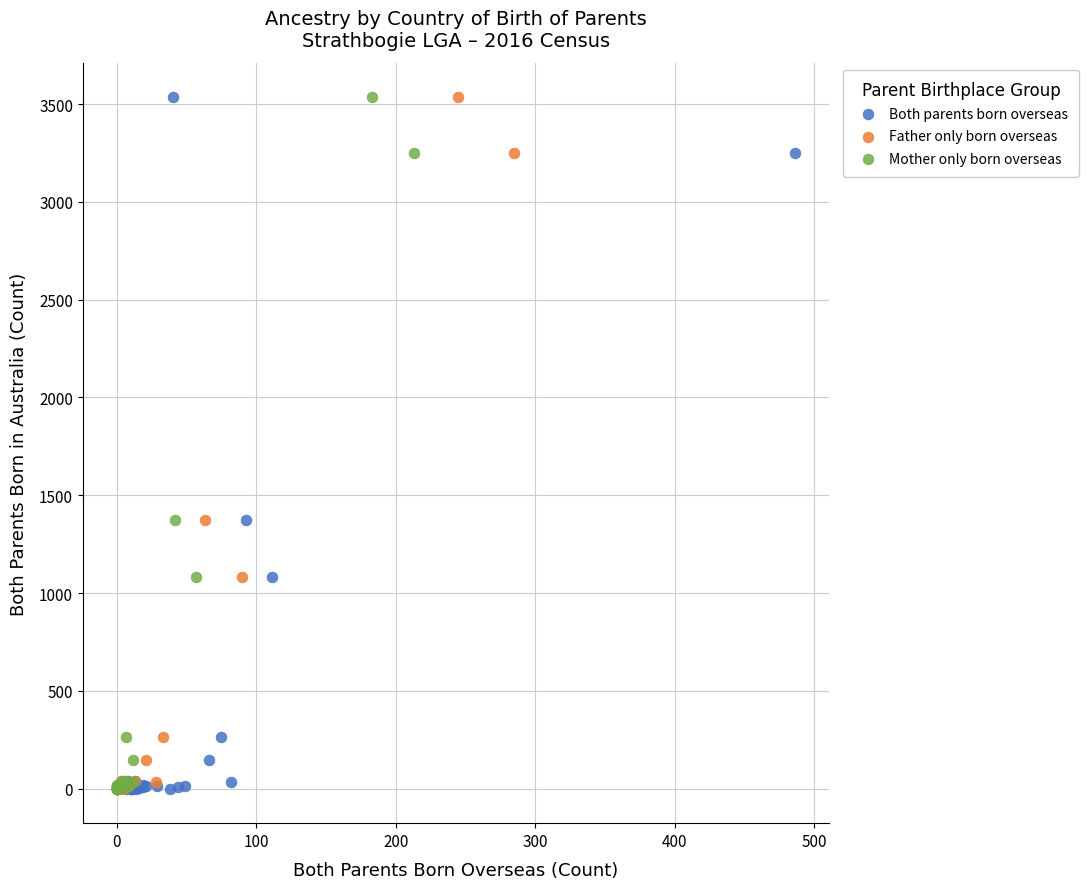

What are all the series names shown in the legend?

Both parents born overseas, Father only born overseas, Mother only born overseas